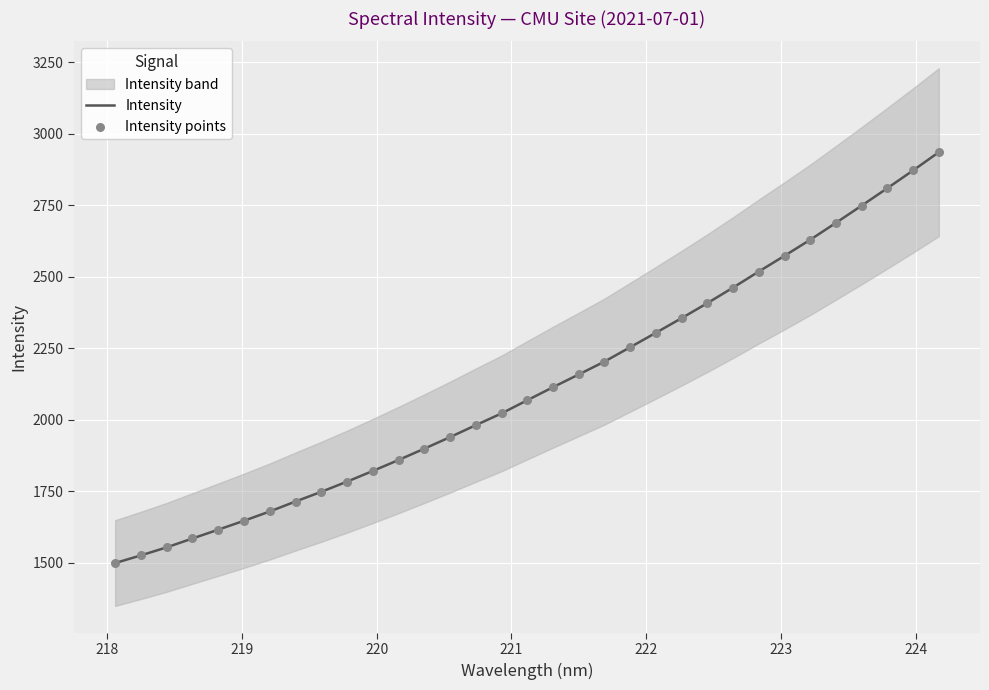

At how many categories does at least one series exceed 2109?

16